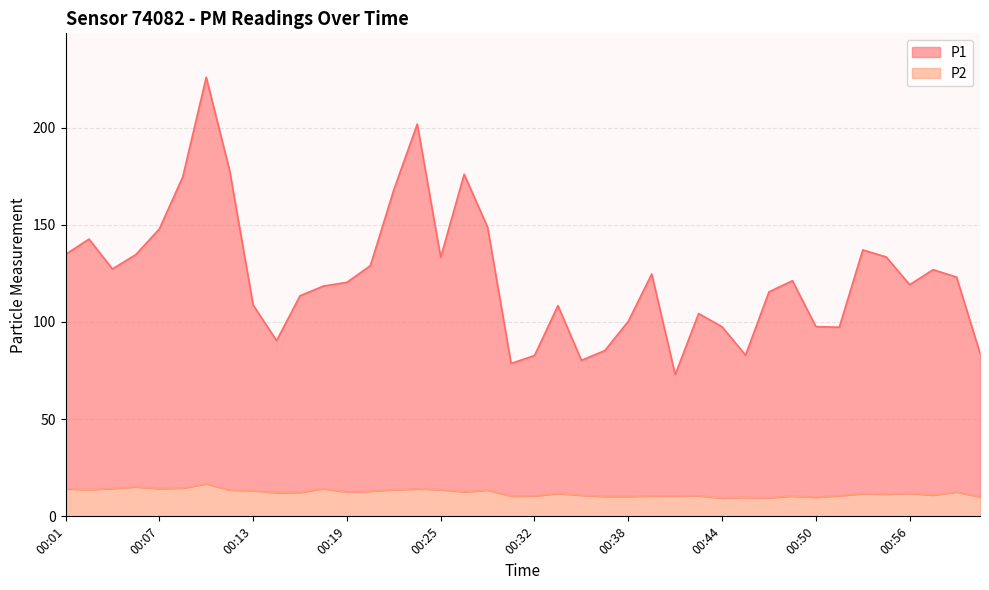

How many lines are shown in the chart?

2